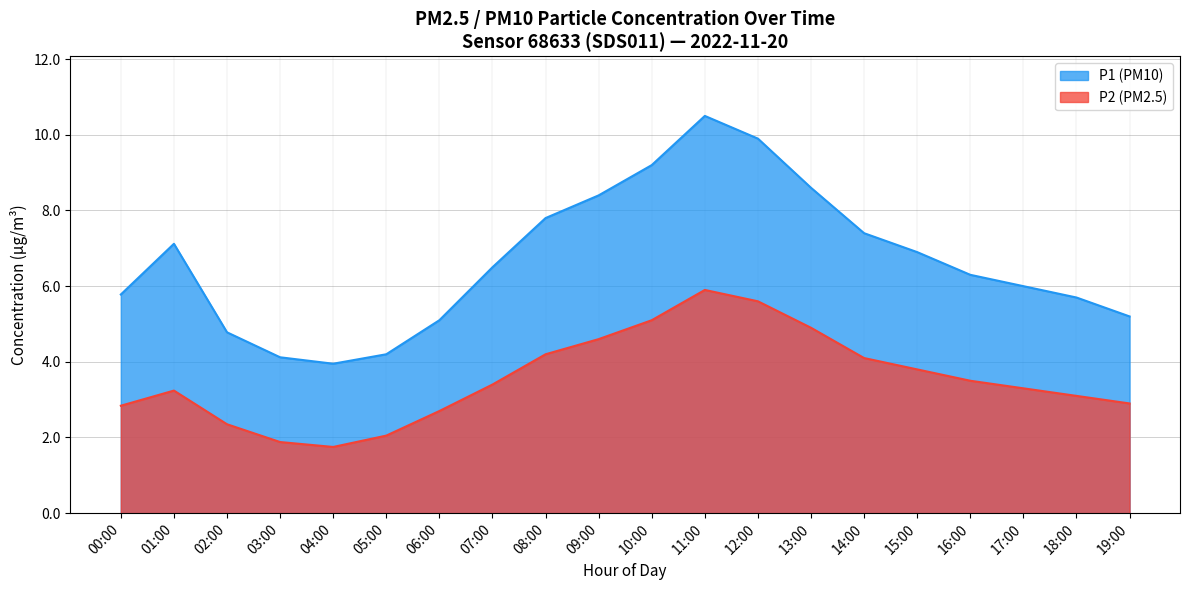

Count the number of data series in this chart.

2